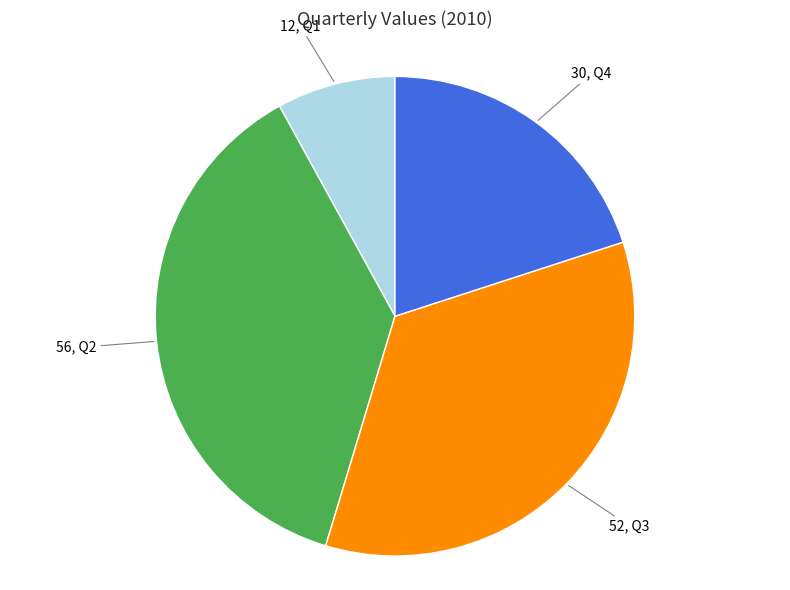

Is there a majority slice in this chart?

No